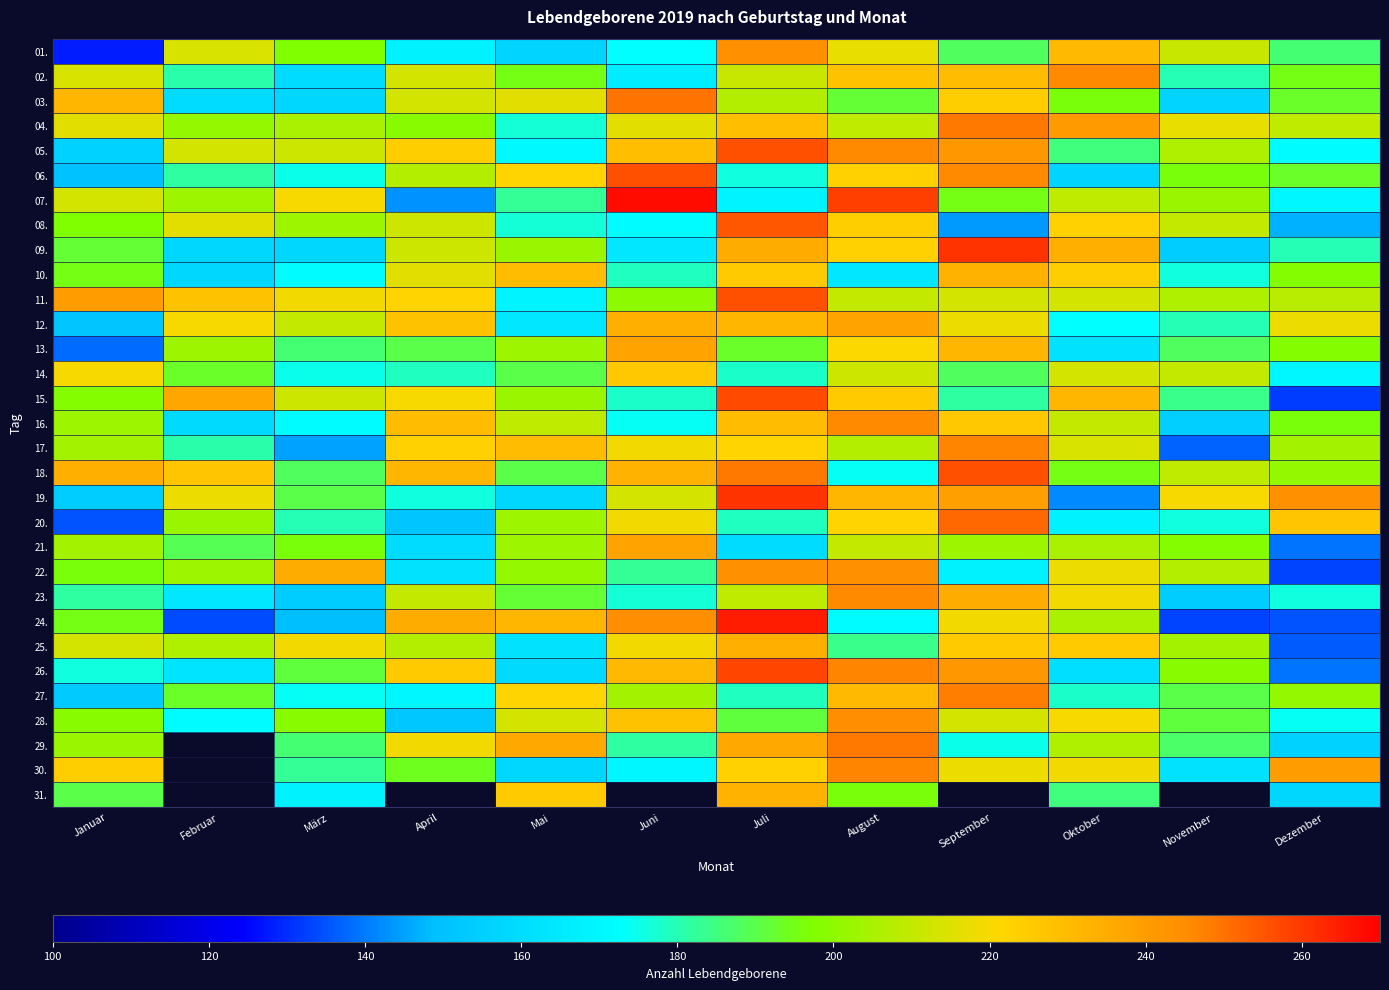

What is the minimum value for 03.?

157.0